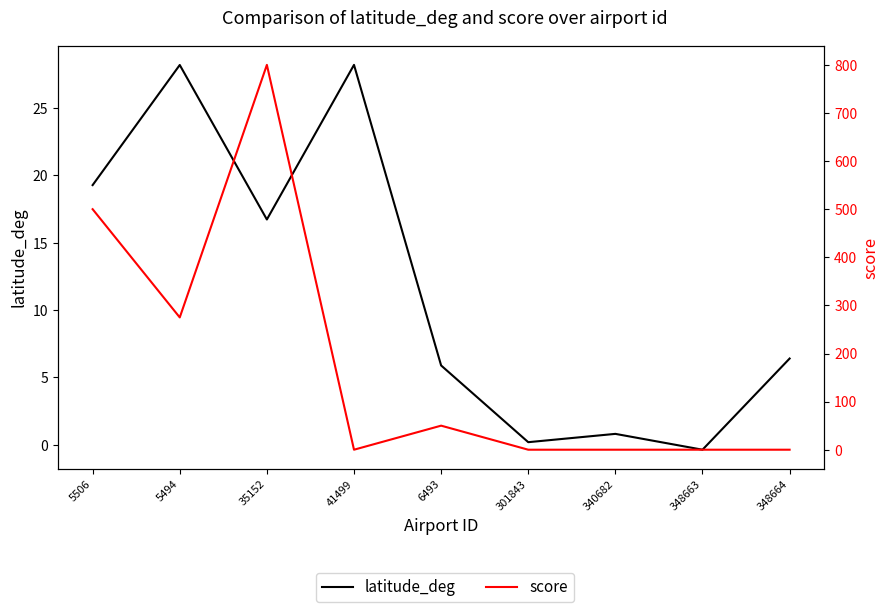

Between which two adjacent categories do score and latitude_deg first intersect?

35152 and 41499